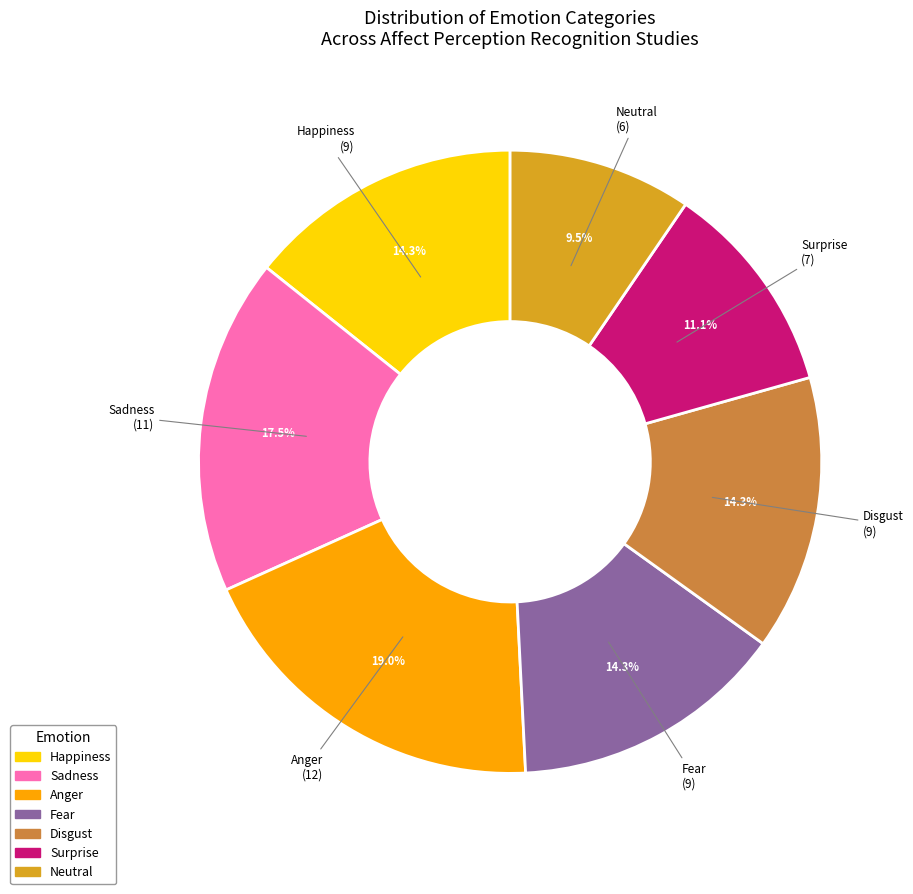

To the nearest percent, what is the difference between the largest and smallest slice percentages?

10%